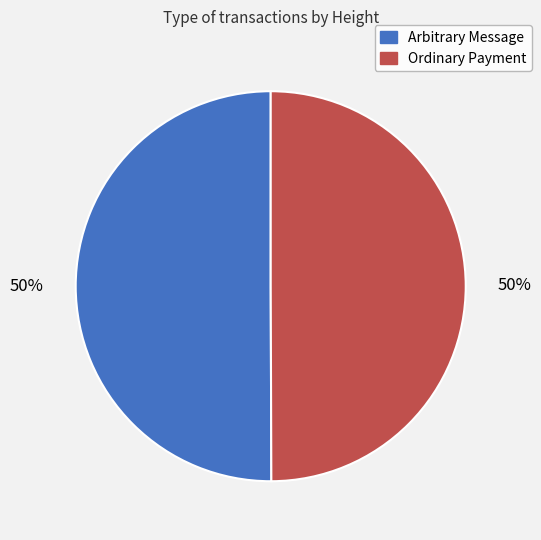

Is the sum of Arbitrary Message and Ordinary Payment greater than half?

Yes